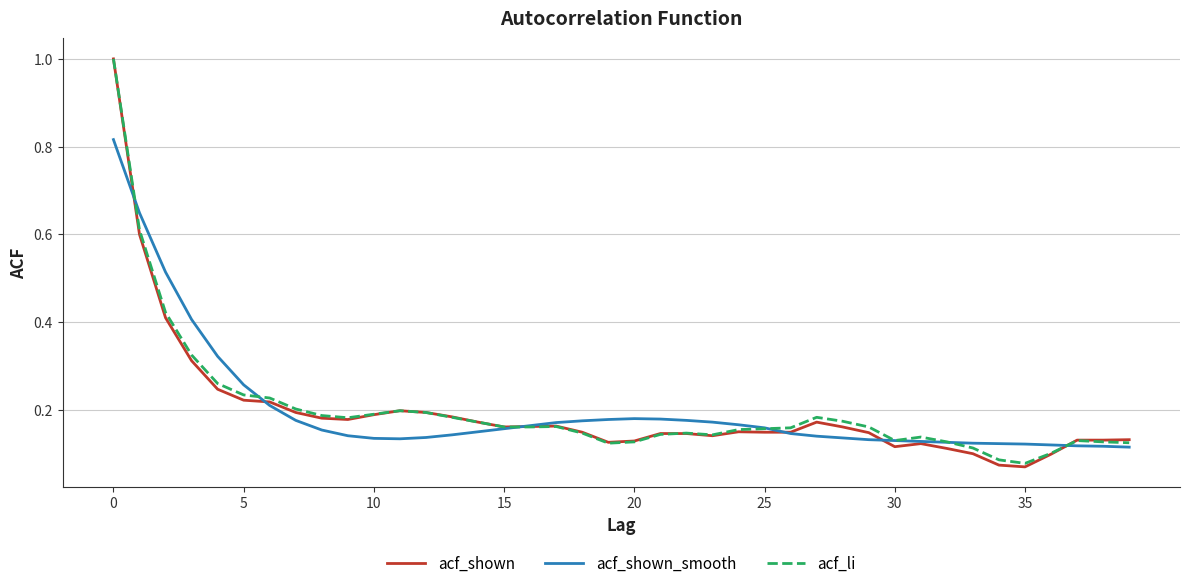

Count the number of data series in this chart.

3